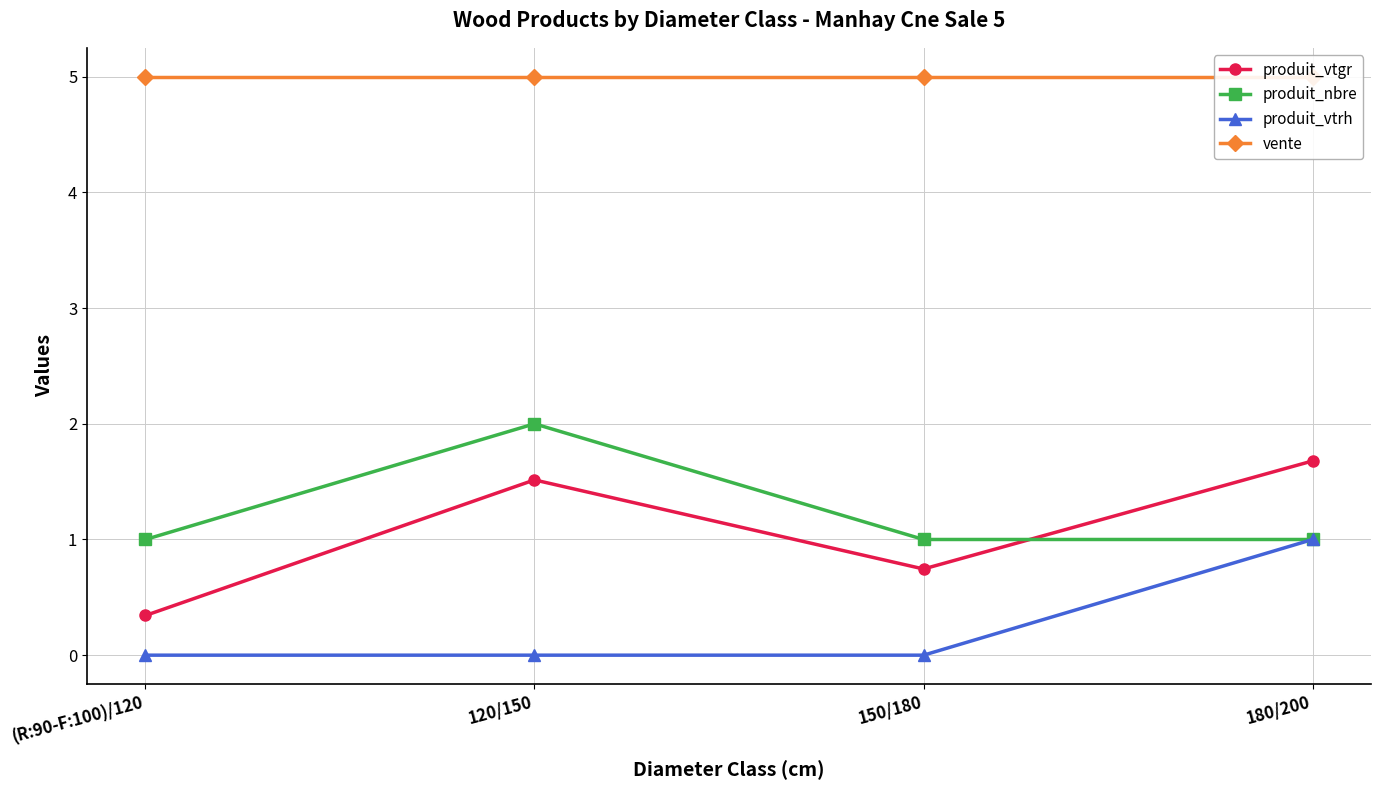

True or false: produit_vtrh and produit_nbre intersect in this chart.

False